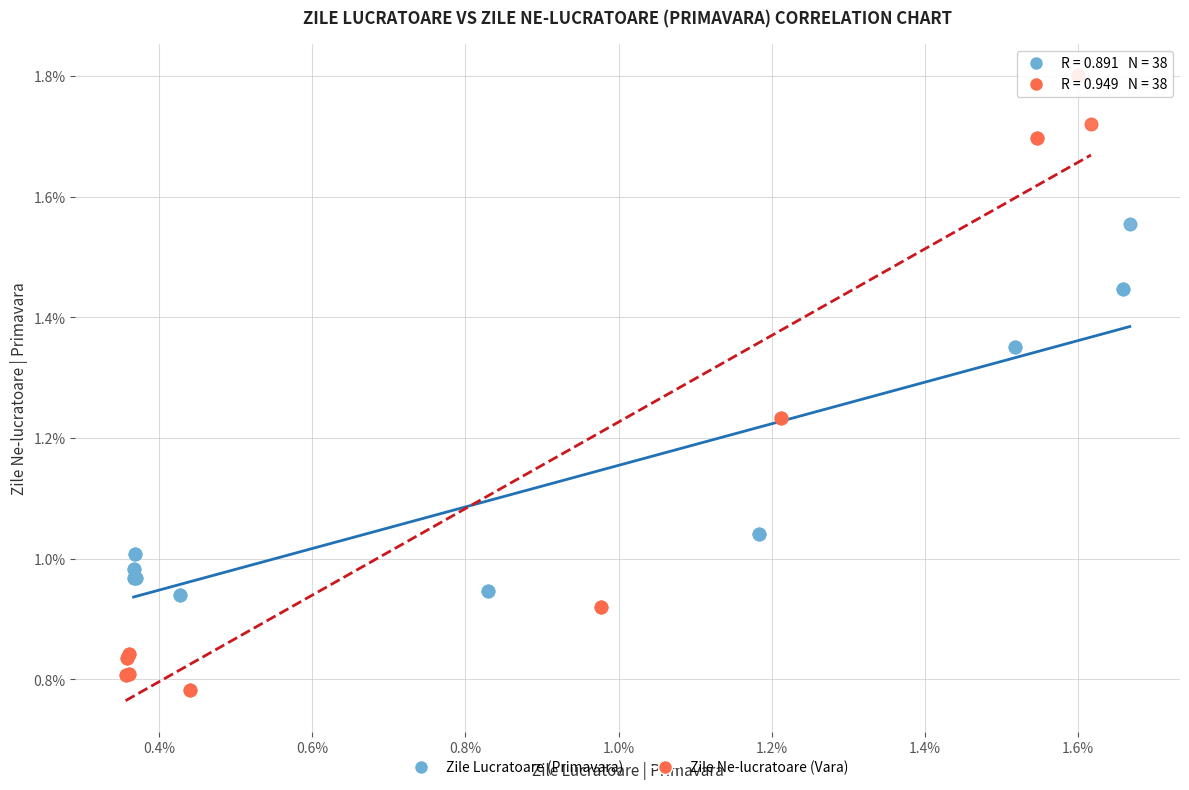

Which series contains the highest Y value?

Zile Ne-lucratoare (Vara)